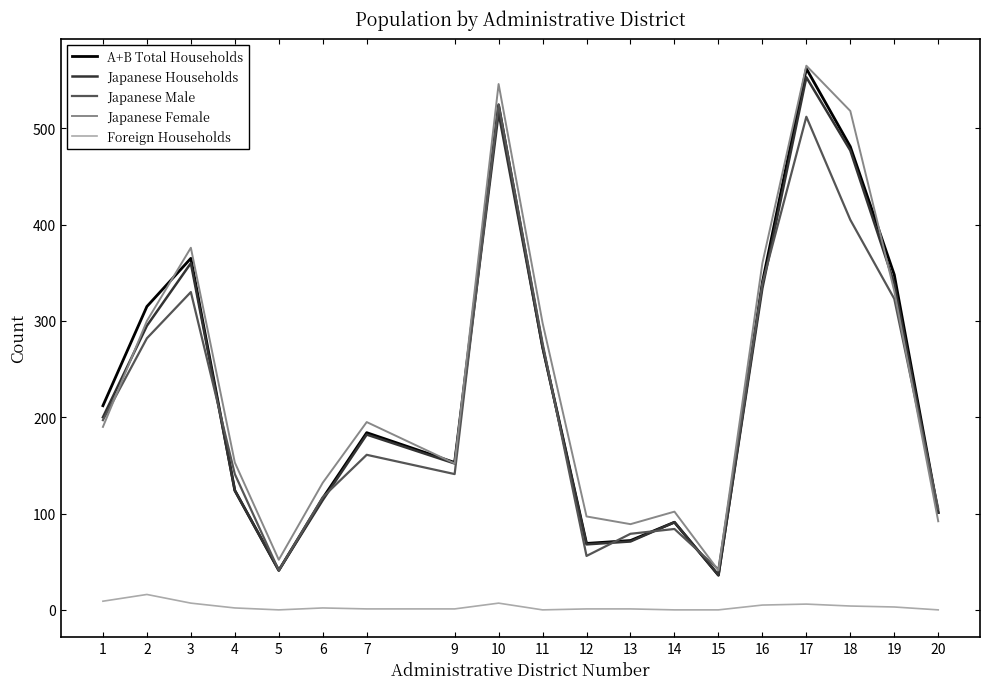

What is the total value across all series at 6?

481